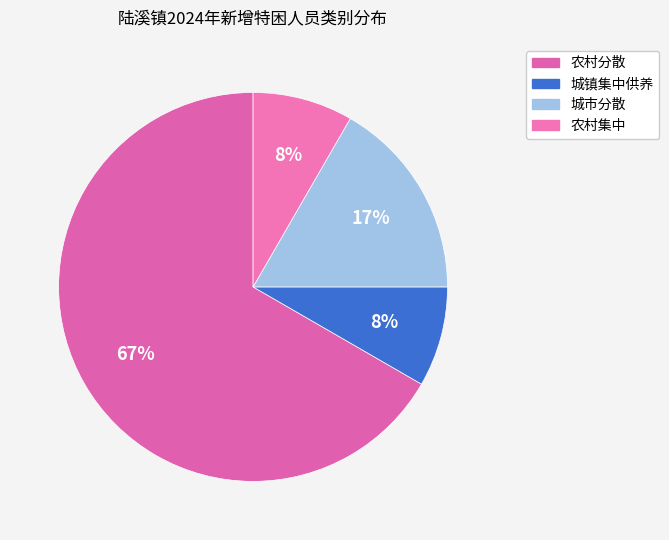

Count the number of slices in the pie.

4